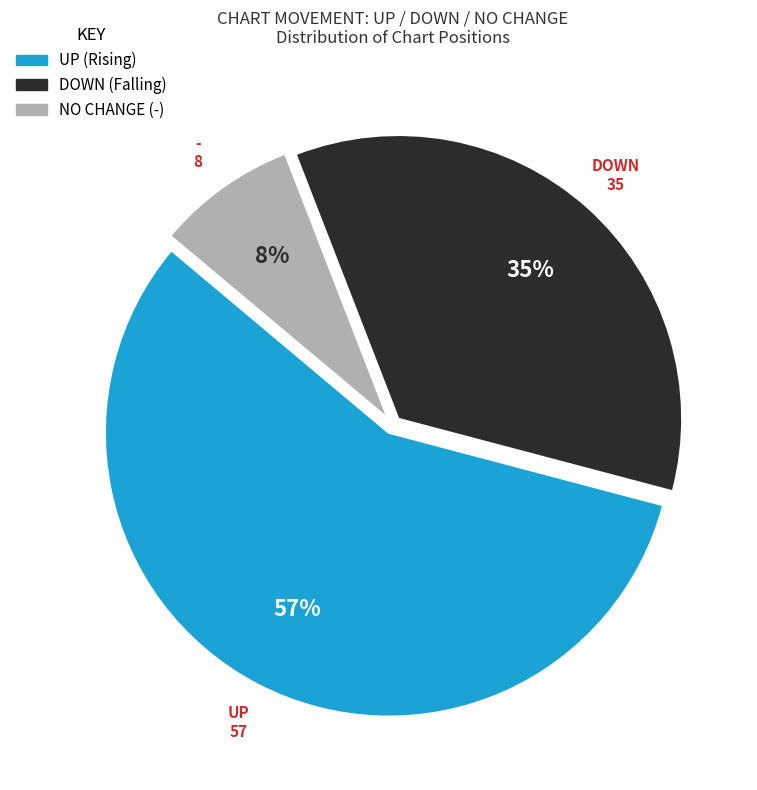

How many slices are in this pie chart?

3